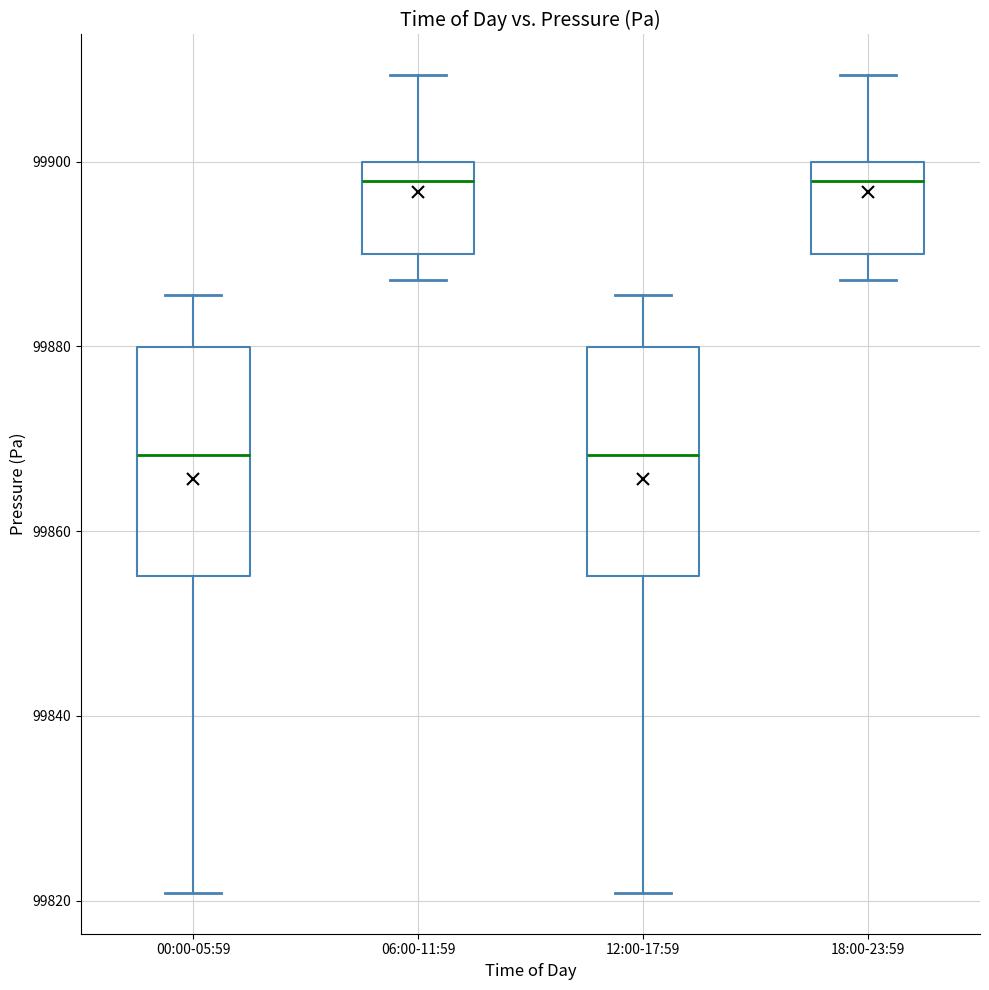

Reading left to right, transcribe this box plot: for each box, give where its median line is, the range the box spans, and where its two whiskers end, as read against the y-axis. The values are not printed on the chart, so give them approximately, as read against the axis.

00:00-05:59: median 99868, box 99856 to 99880, whiskers 99820 to 99886
06:00-11:59: median 99898, box 99890 to 99900, whiskers 99888 to 99910
12:00-17:59: median 99868, box 99856 to 99880, whiskers 99820 to 99886
18:00-23:59: median 99898, box 99890 to 99900, whiskers 99888 to 99910